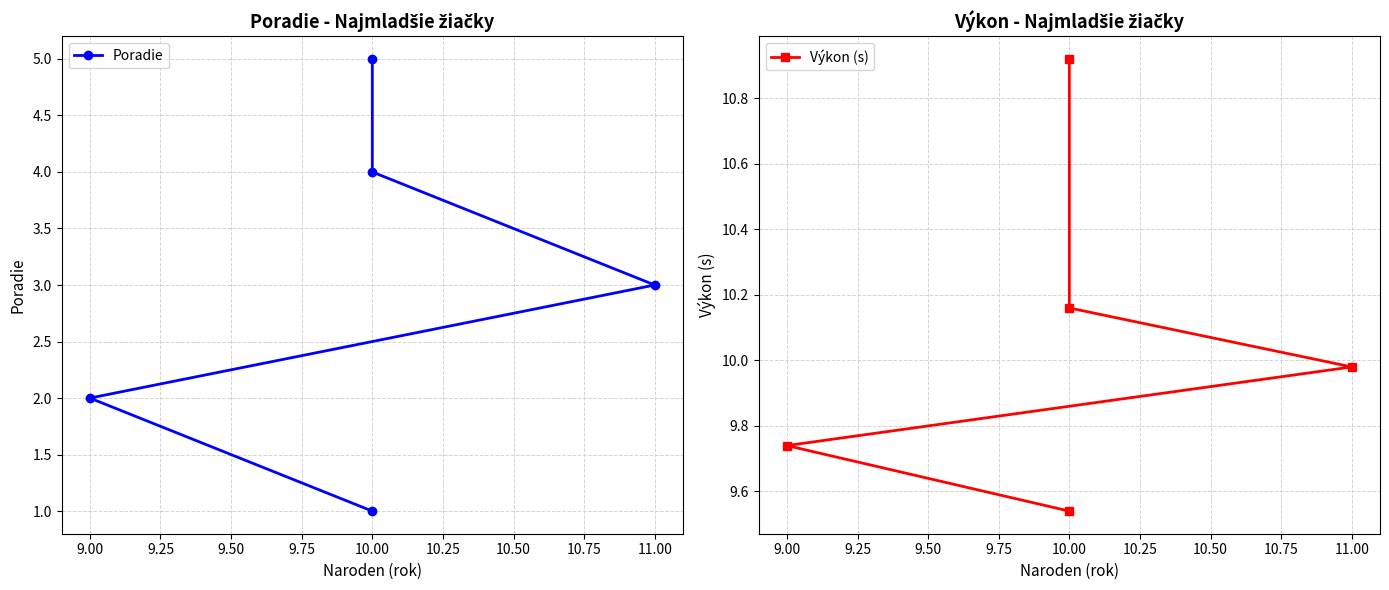

True or false: Poradie and Výkon (s) intersect in this chart.

False